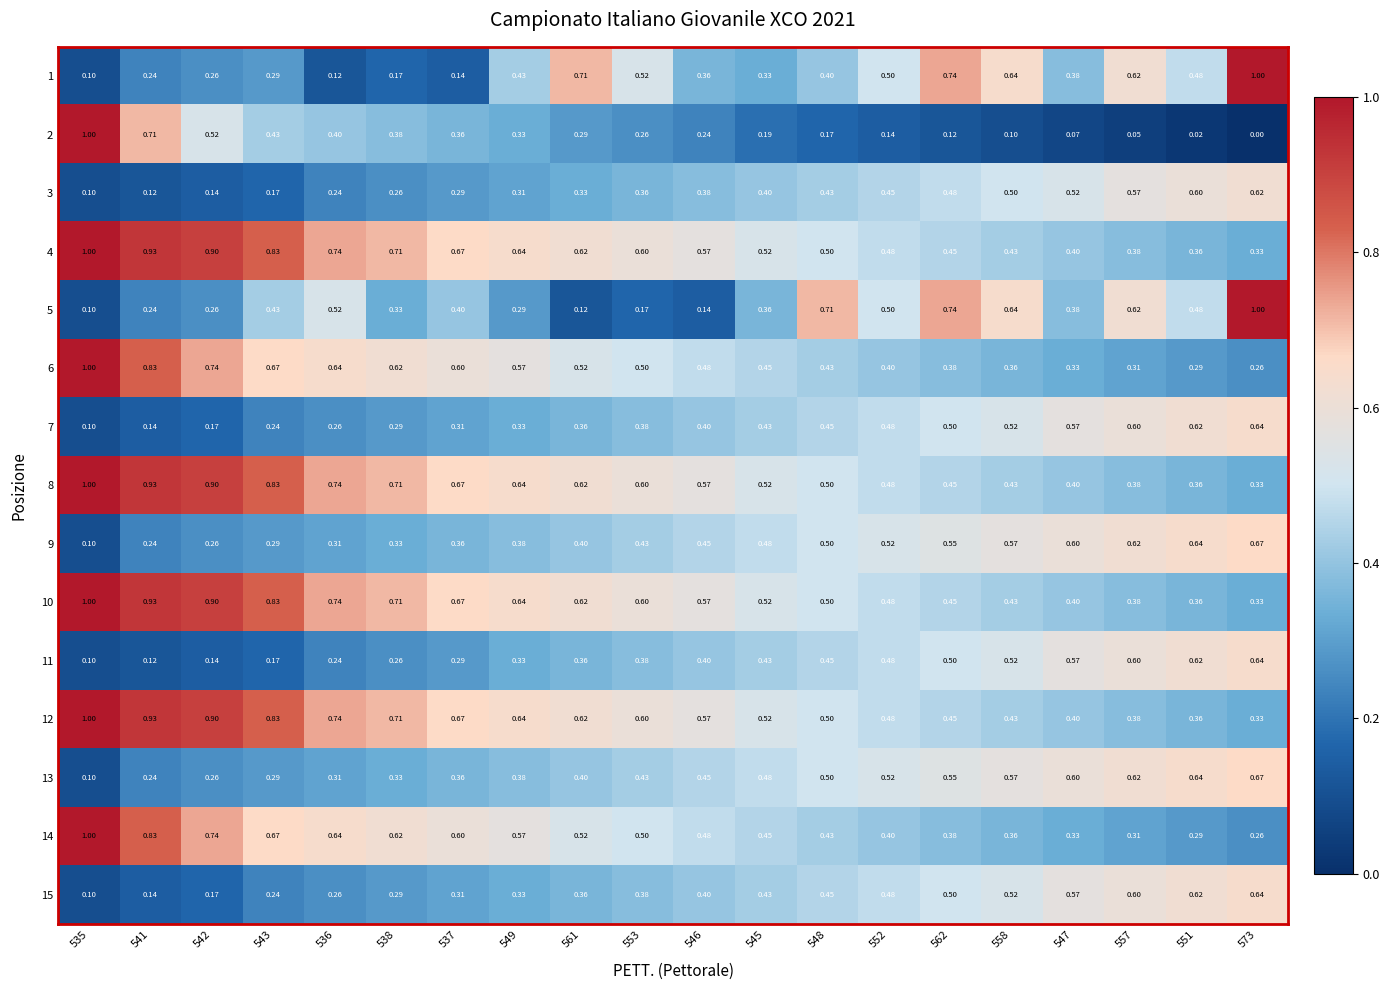

Count the number of data series in this chart.

15